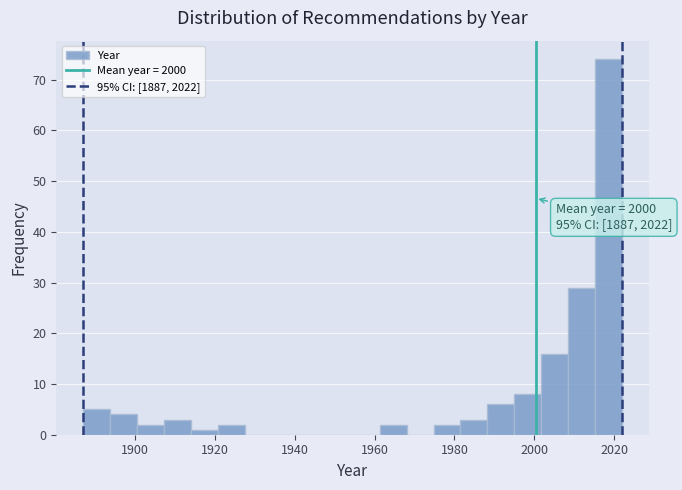

Around what value on the x-axis is the tallest bar? Give the approximate position of its centre, as read against the axis.

2018